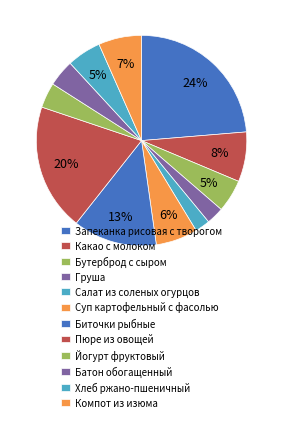

Rank the categories by value from highest to lowest.

Запеканка рисовая с творогом, Пюре из овощей, Биточки рыбные, Какао с молоком, Компот из изюма, Суп картофельный с фасолью, Хлеб ржано-пшеничный, Бутерброд с сыром, Батон обогащенный, Йогурт фруктовый, Груша, Салат из соленых огурцов